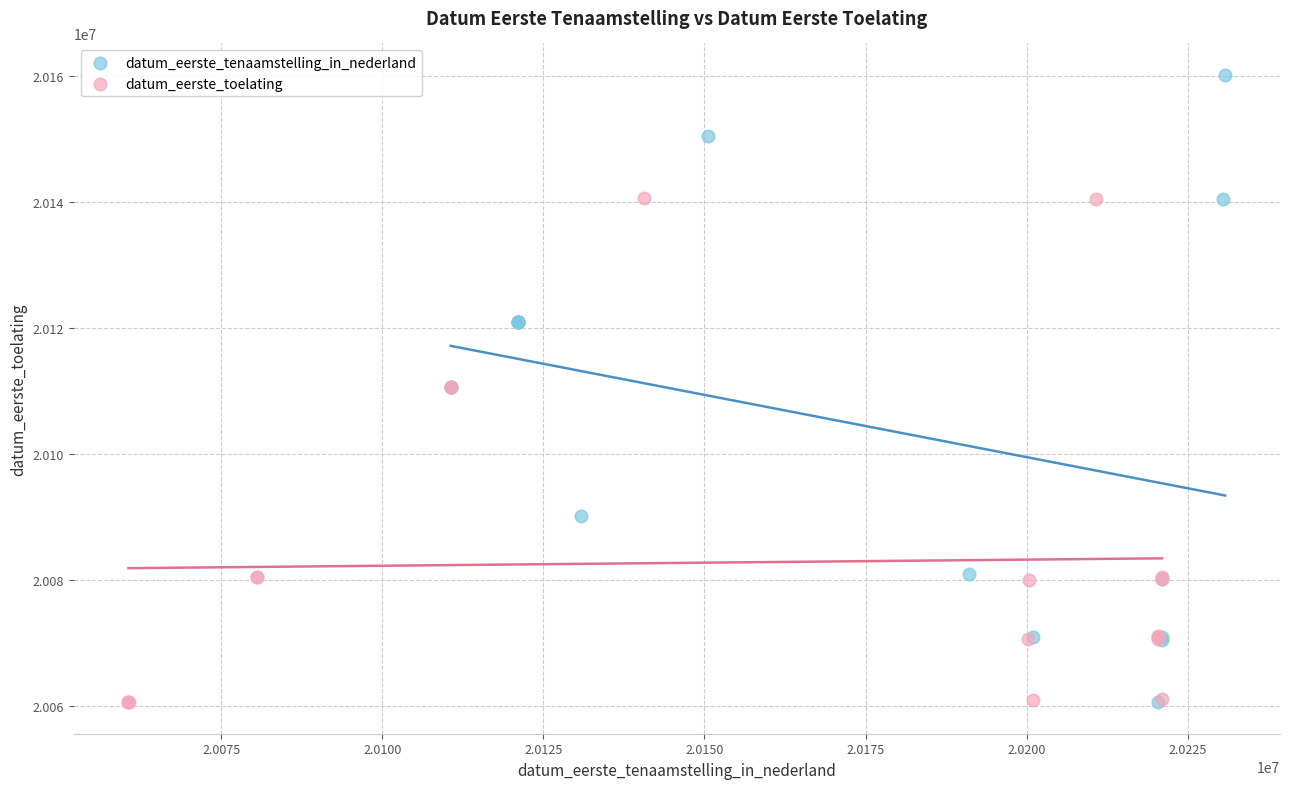

Which series reaches the maximum Y coordinate?

datum_eerste_tenaamstelling_in_nederland